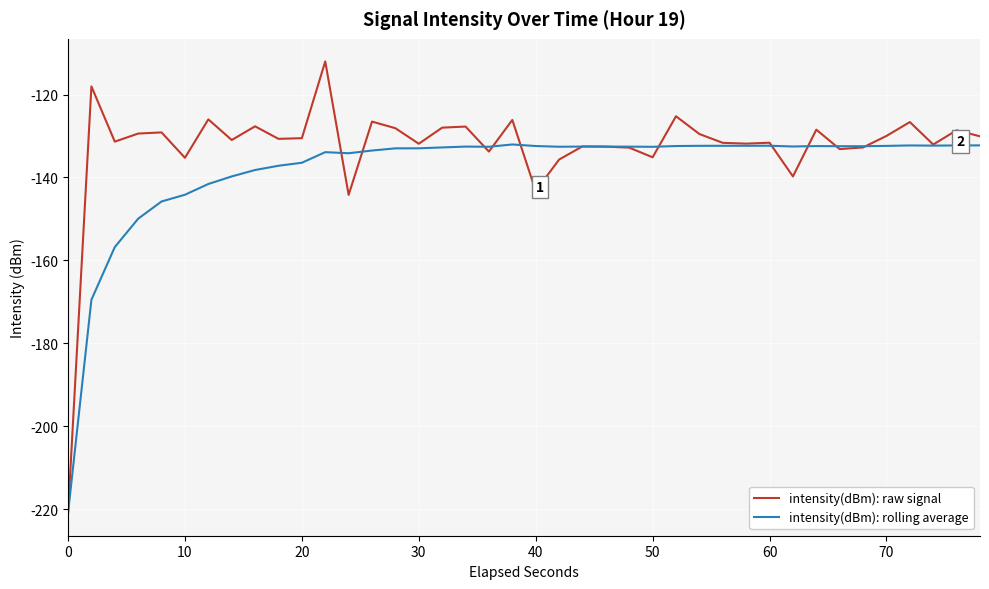

True or false: intensity(dBm): raw signal and intensity(dBm): rolling average intersect in this chart.

True